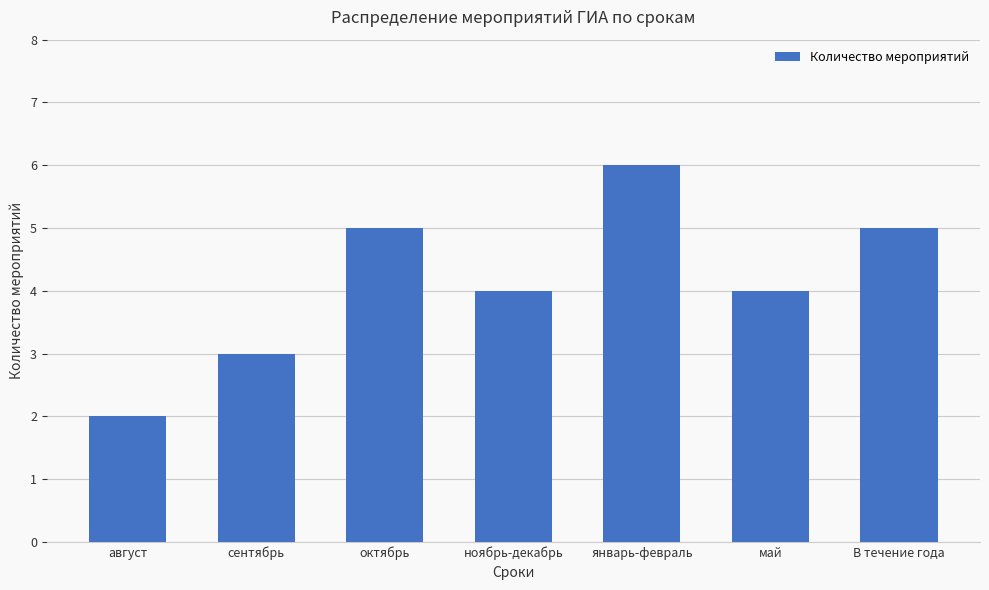

What is the maximum value shown in the chart?

6